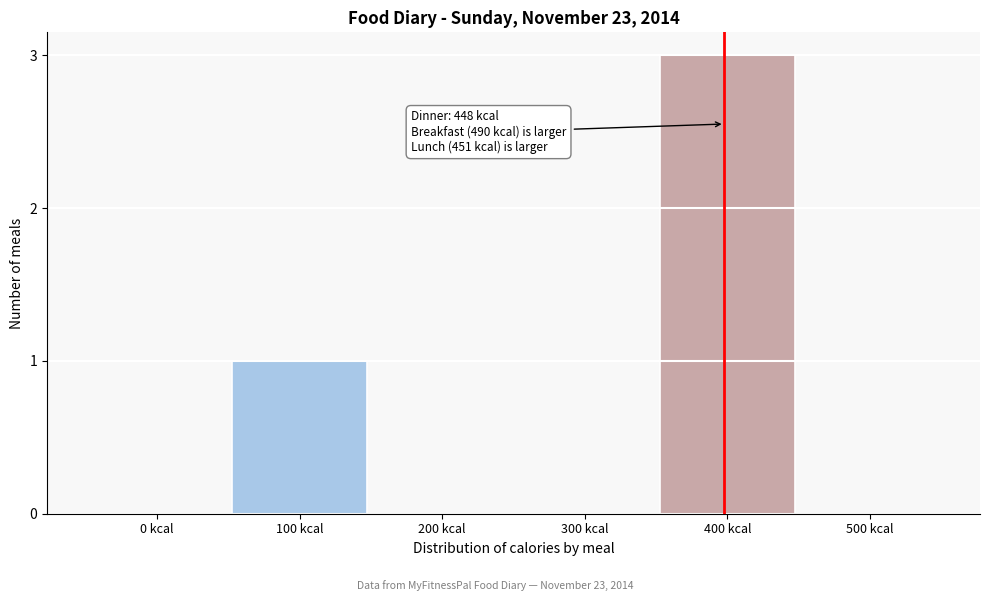

Reading left to right, transcribe all the data shown in this chart.

0 kcal=0	100 kcal=1	200 kcal=0	300 kcal=0	400 kcal=3	500 kcal=0